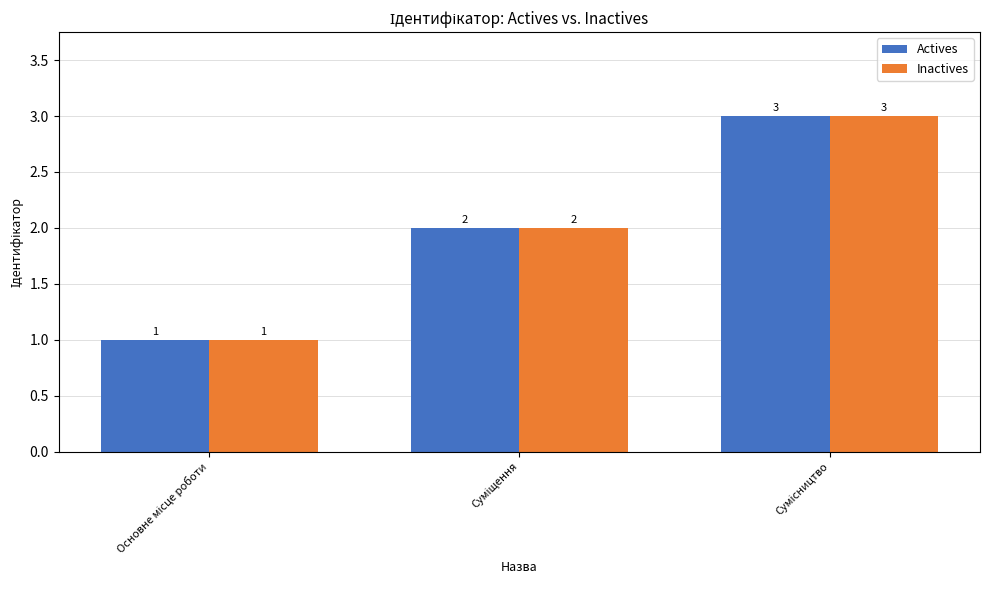

Count the Actives values in the range 1 to 3.

3